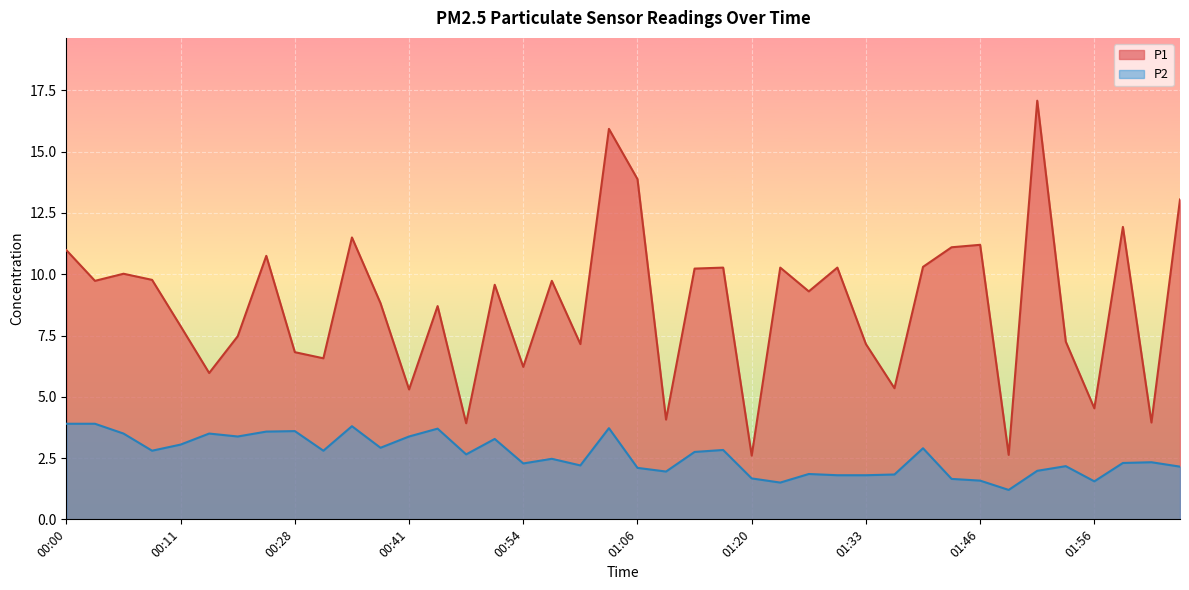

At which category does P1 reach its first local valley?

00:03